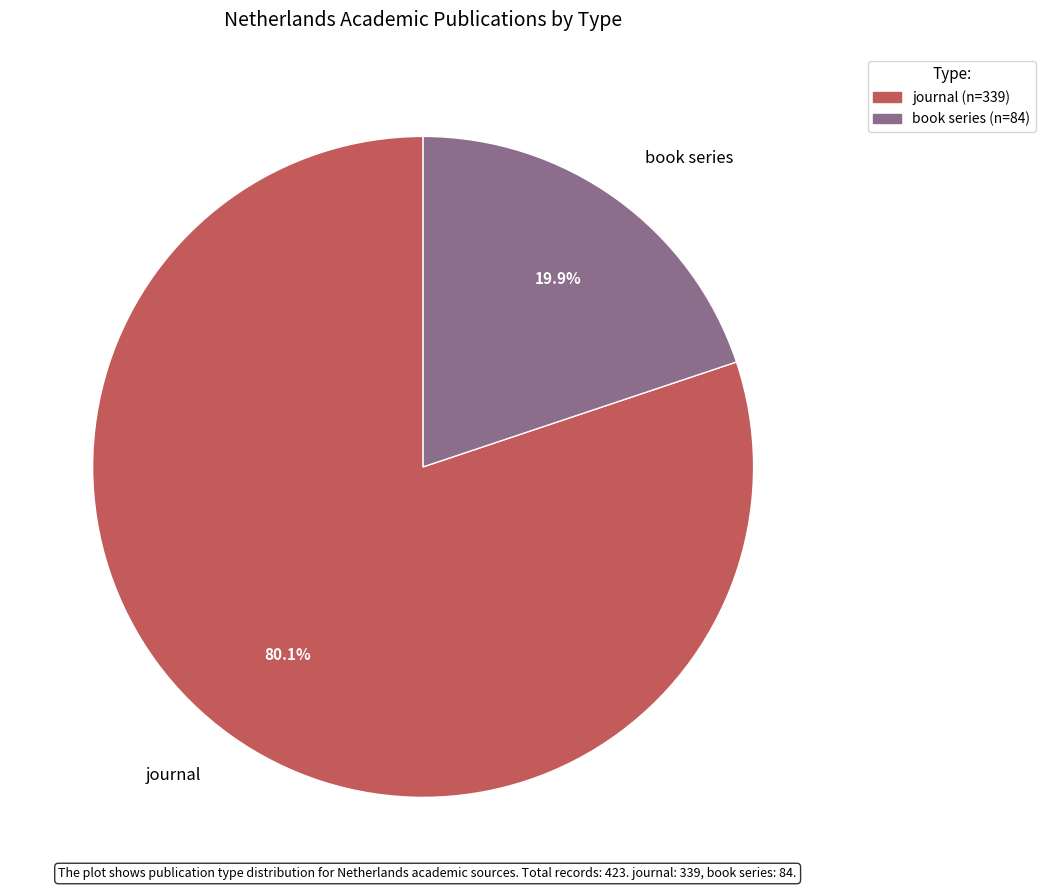

To the nearest percent, what percentage of the pie is journal?

80%